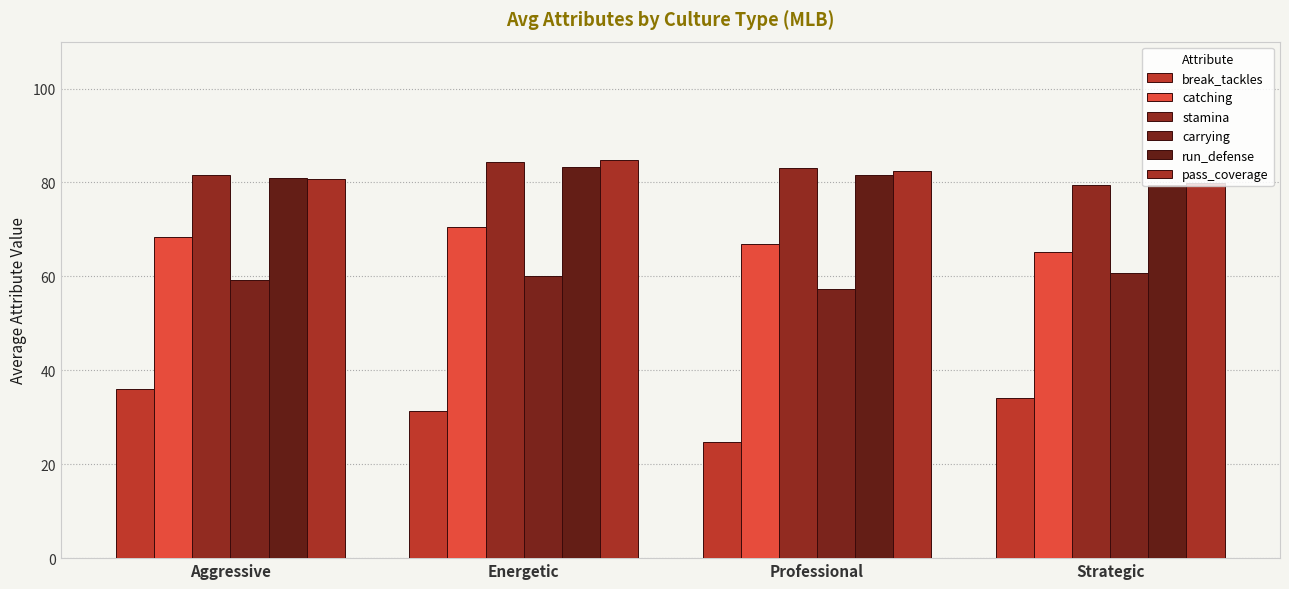

Is it true that catching equals 68.4 at Aggressive?

True